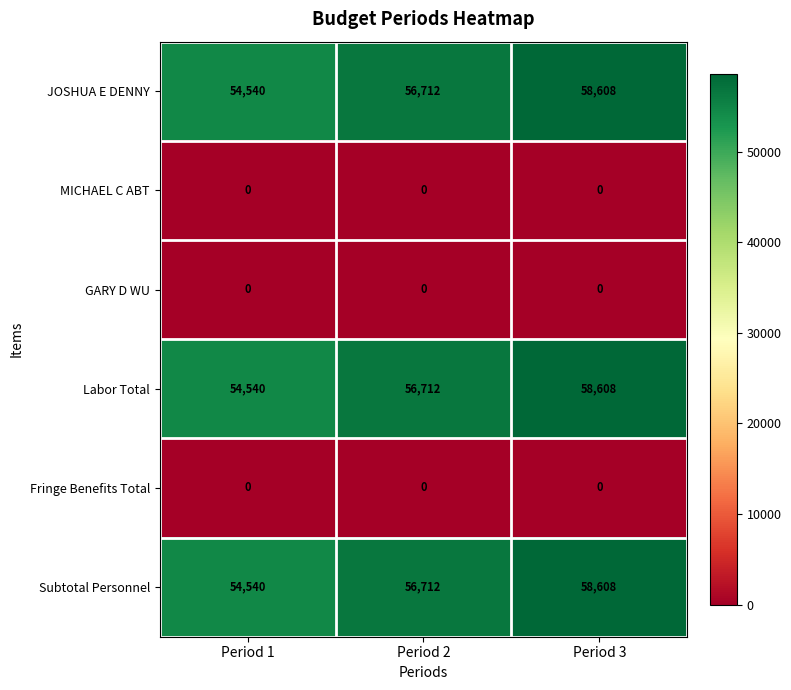

The value of Subtotal Personnel at Period 1 is 79122. True or false?

False